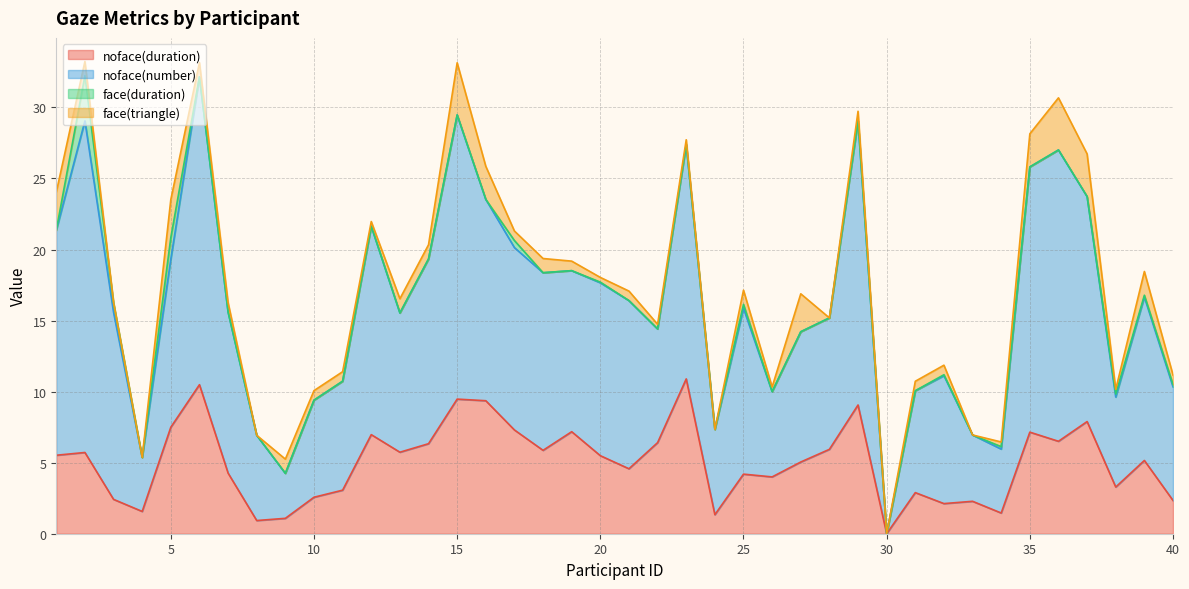

True or false: noface(number) and noface(duration) intersect in this chart.

False